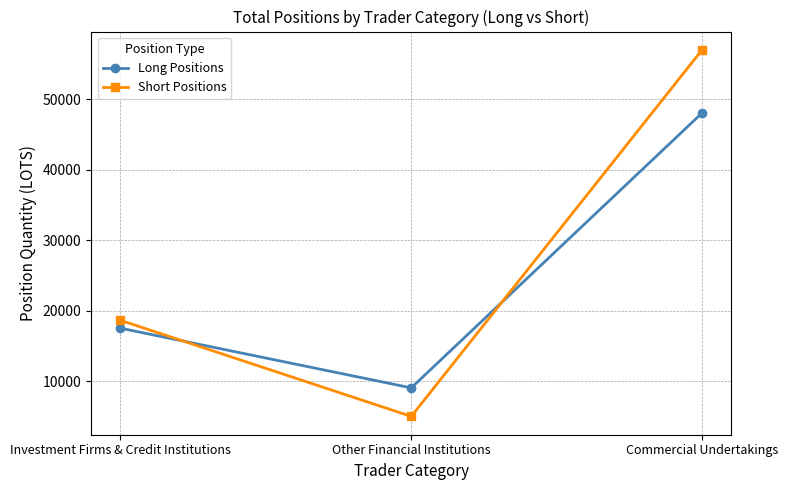

Which category has the lowest value in the Long Positions series?

Other Financial Institutions